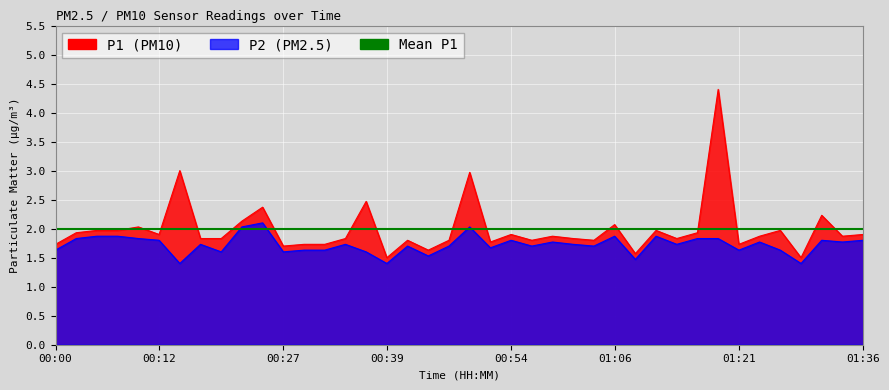

Is the value of P1 at 00:10 greater than the value of P2 at 01:09?

Yes